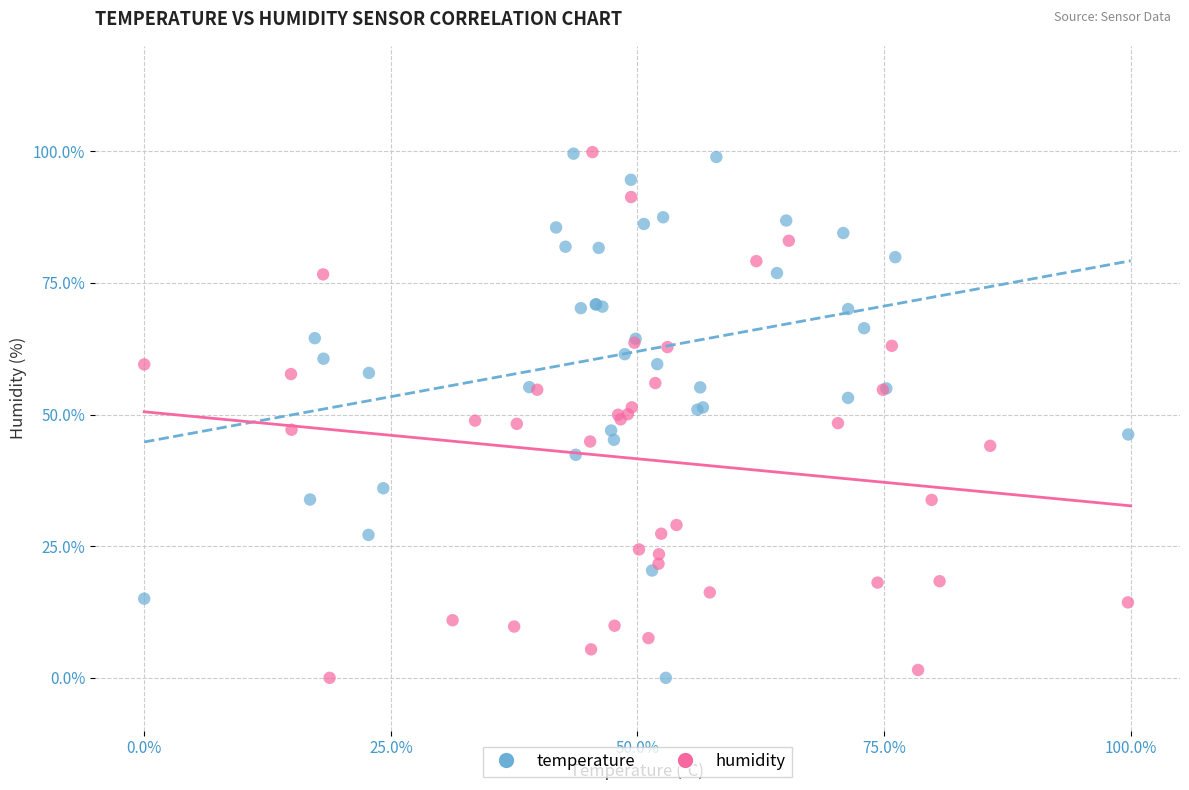

What are all the series names shown in the legend?

temperature, humidity